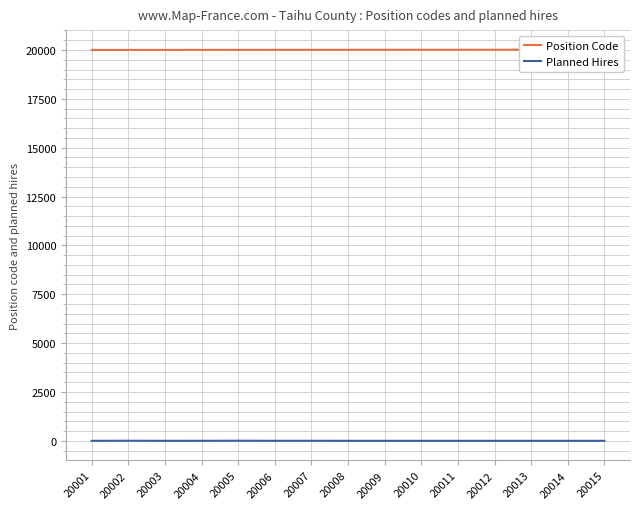

Which category has the highest value across all series?

20015